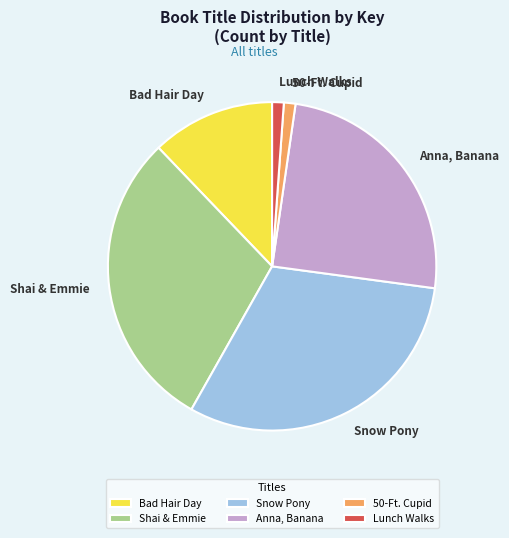

Combined, do Snow Pony and Lunch Walks account for over 50%?

No